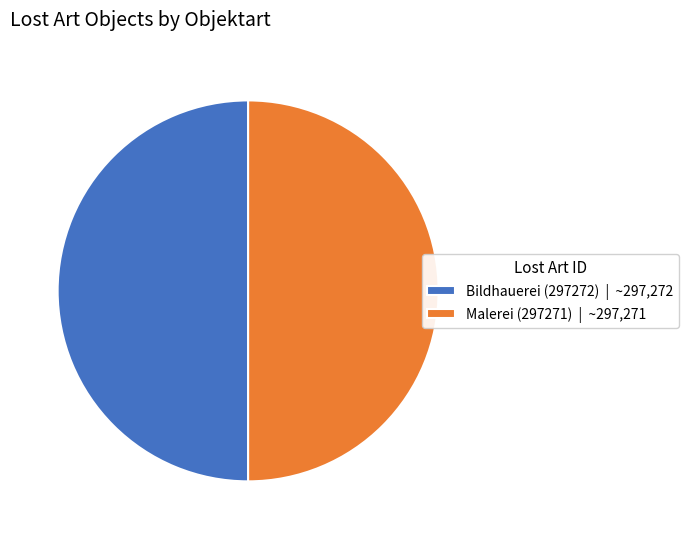

The Malerei (297271) slice represents 50% of the pie. True or false?

True